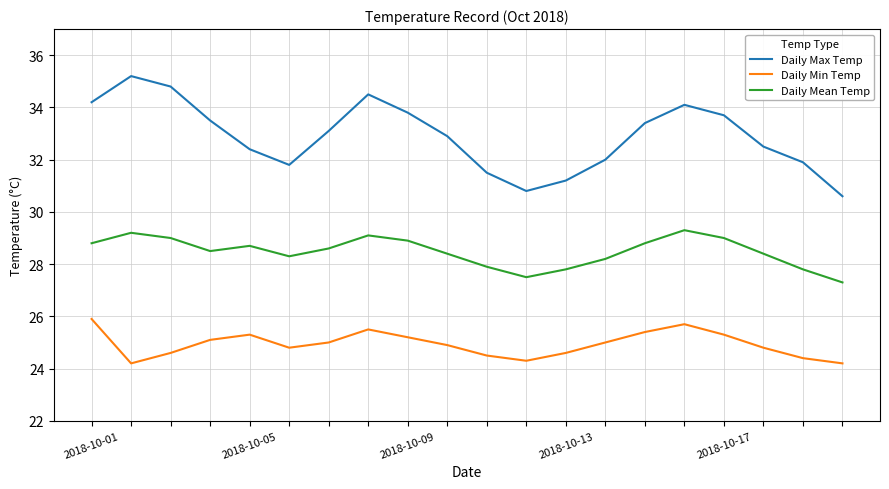

List the series in order of their overall mean, highest first.

Daily Max Temp, Daily Mean Temp, Daily Min Temp